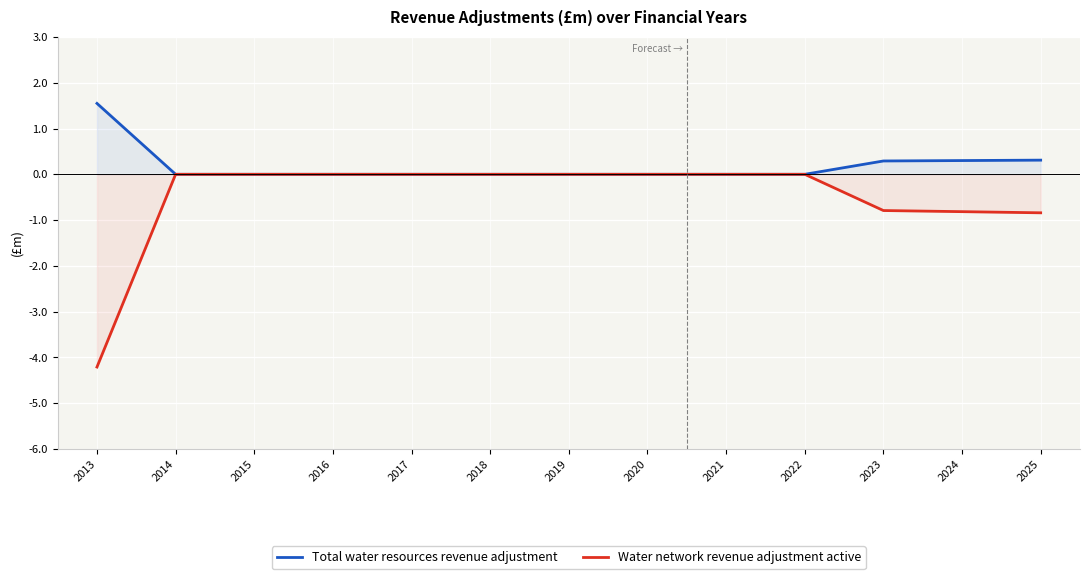

Count the Water network revenue adjustment active values in the range 0 to 1.

9